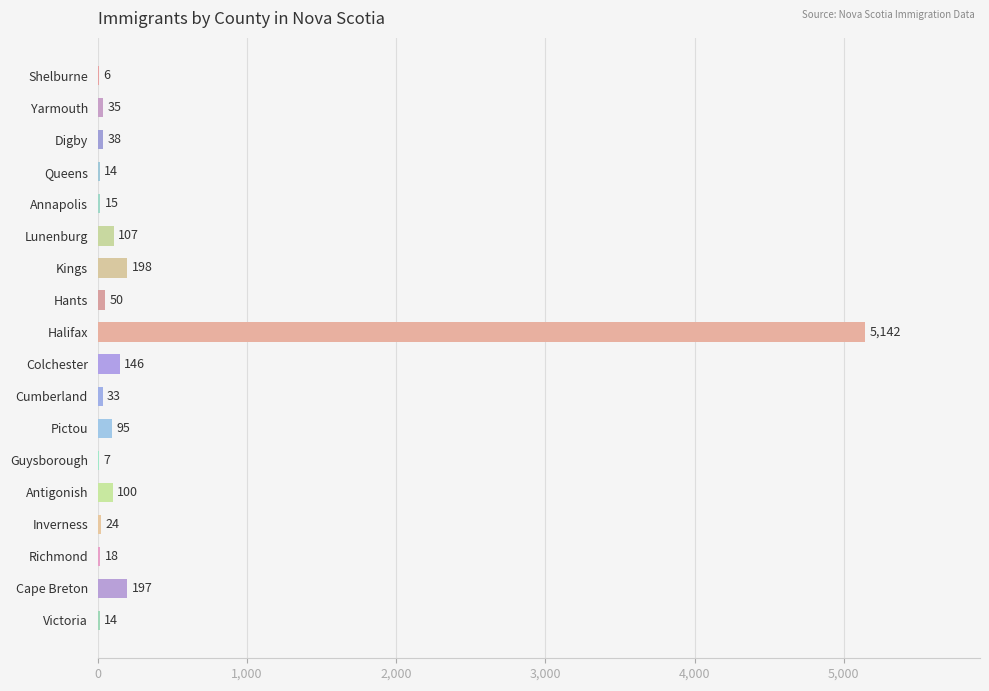

Approximately how many times larger is the value at Shelburne compared to Annapolis?

0.4